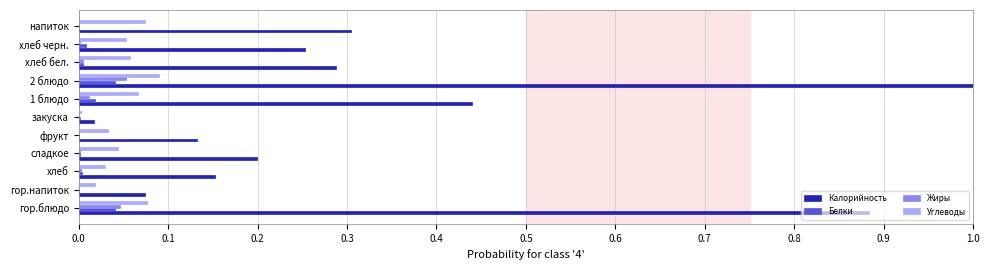

At which label does Калорийность reach its peak?

2 блюдо